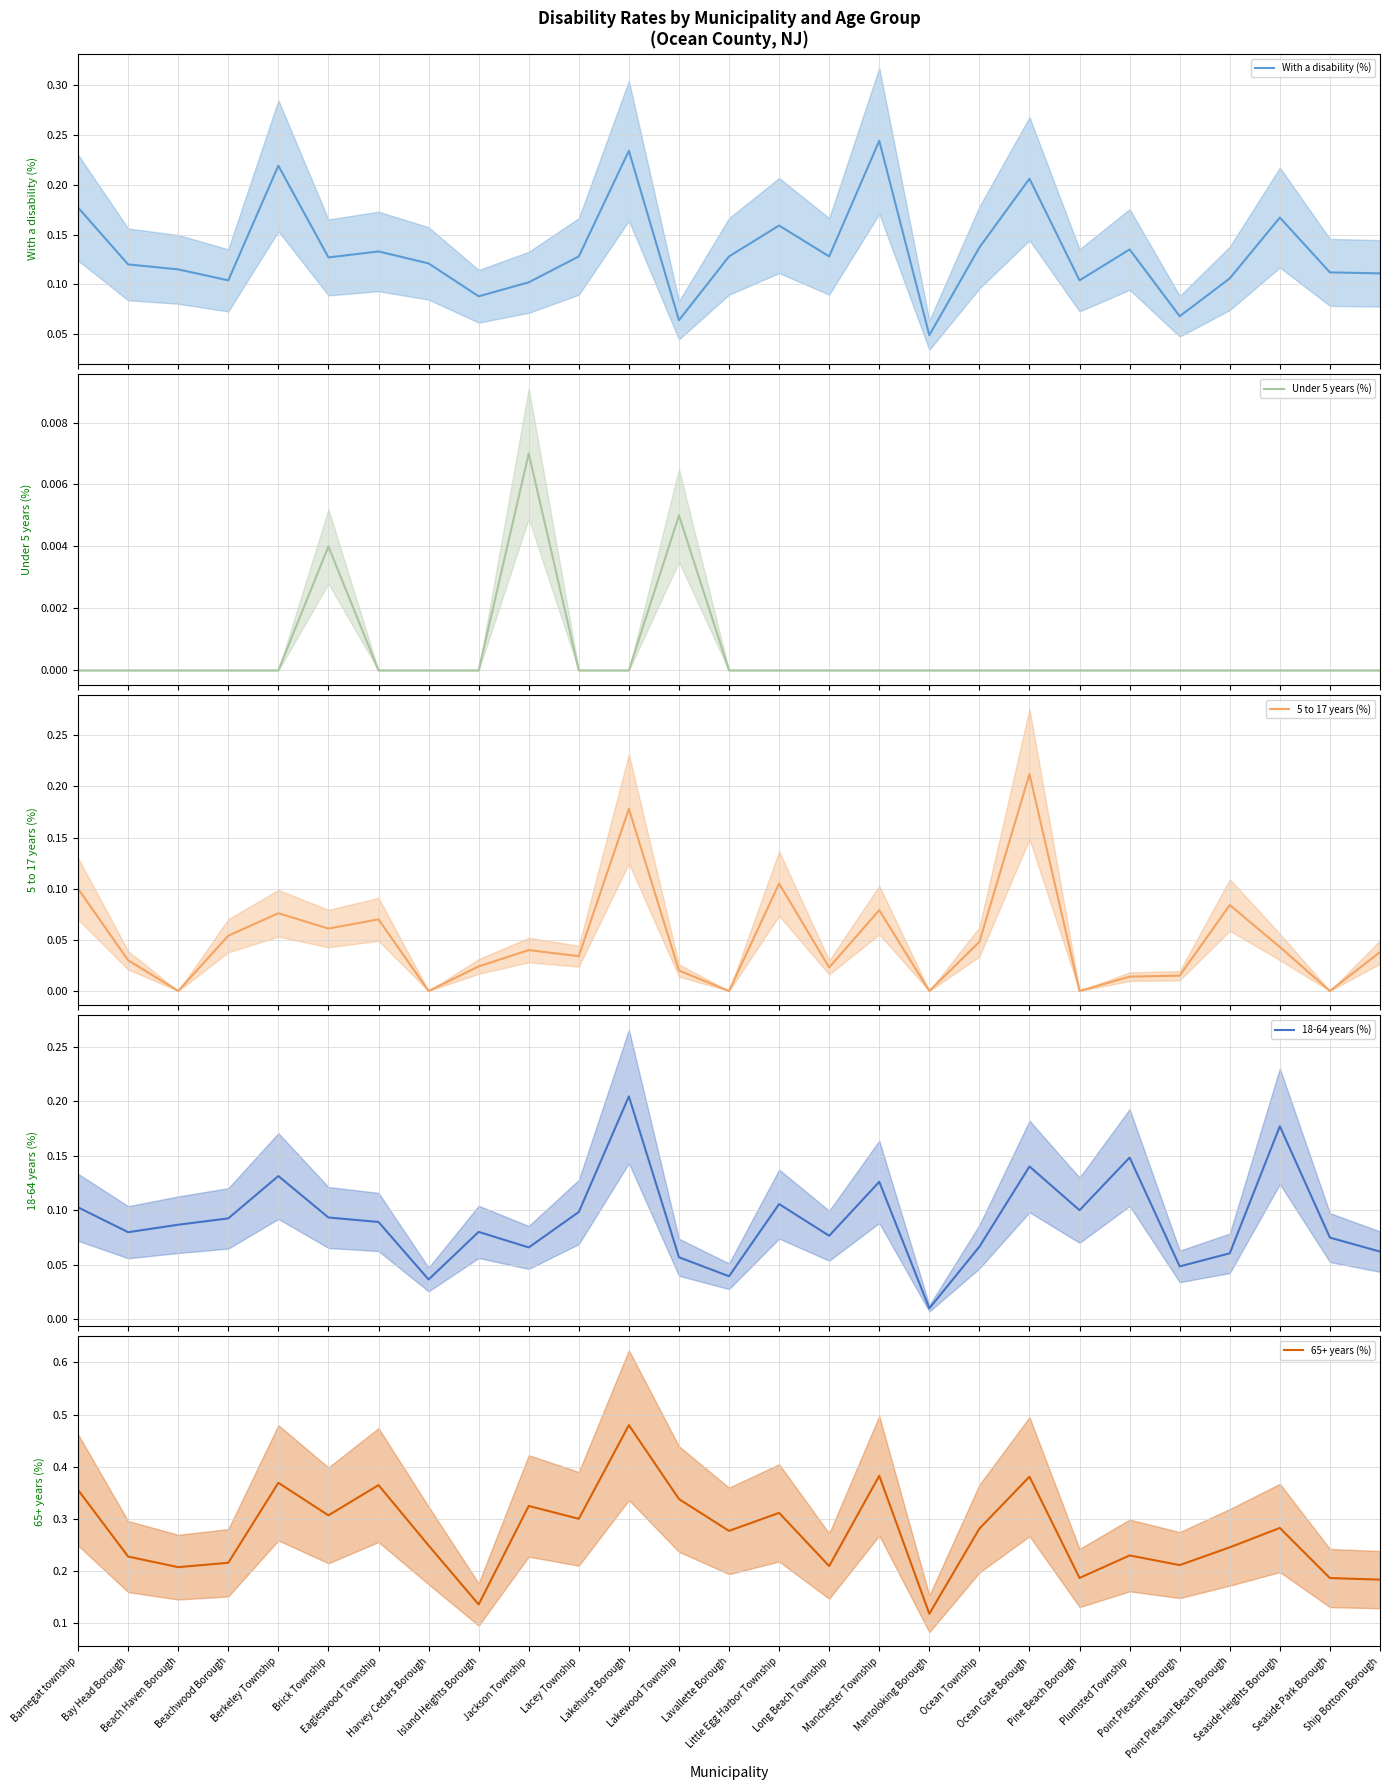

What is the maximum value for 18-64 years (%)?

0.2